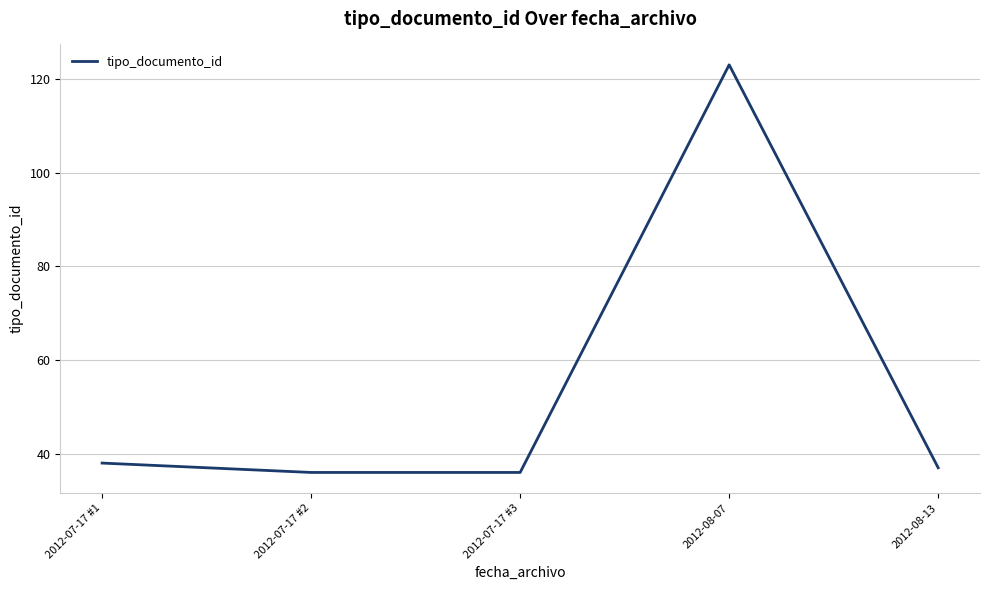

What is the minimum value shown in the chart?

36